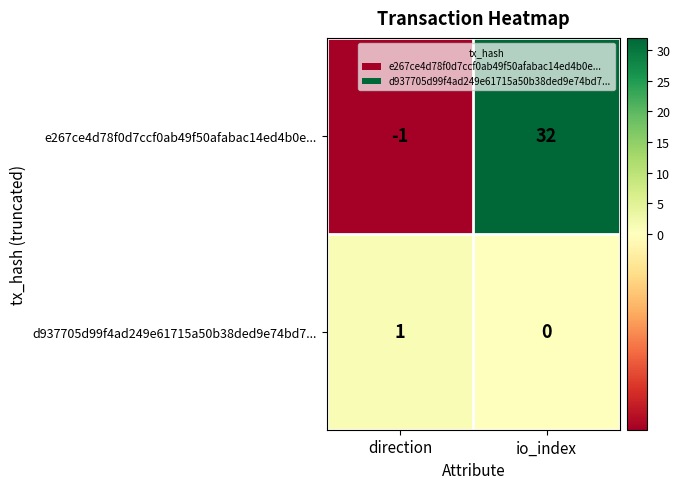

Between direction and io_index, which series saw the biggest shift?

e267ce4d78f0d7ccf0ab49f50afabac14ed4b0e...